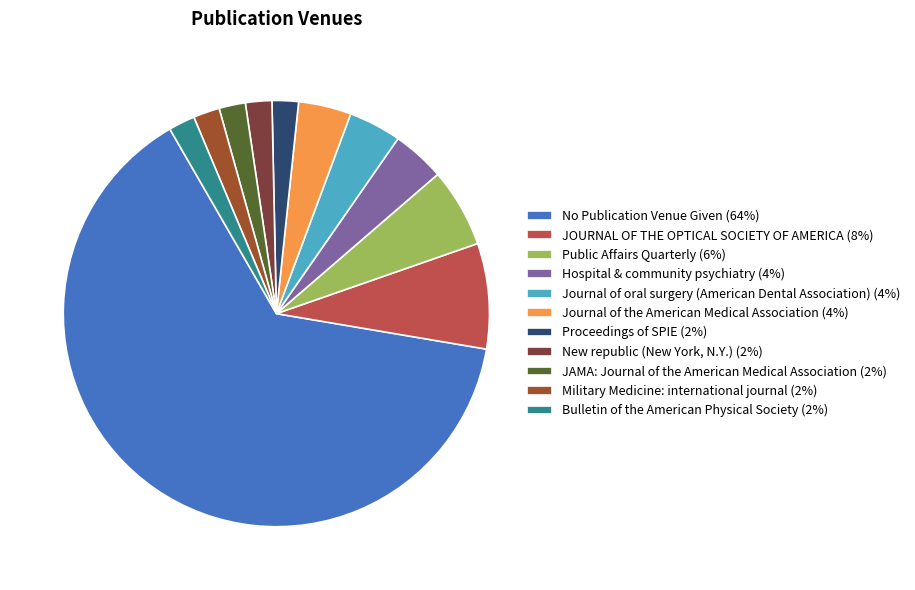

Does any single category account for the majority?

Yes